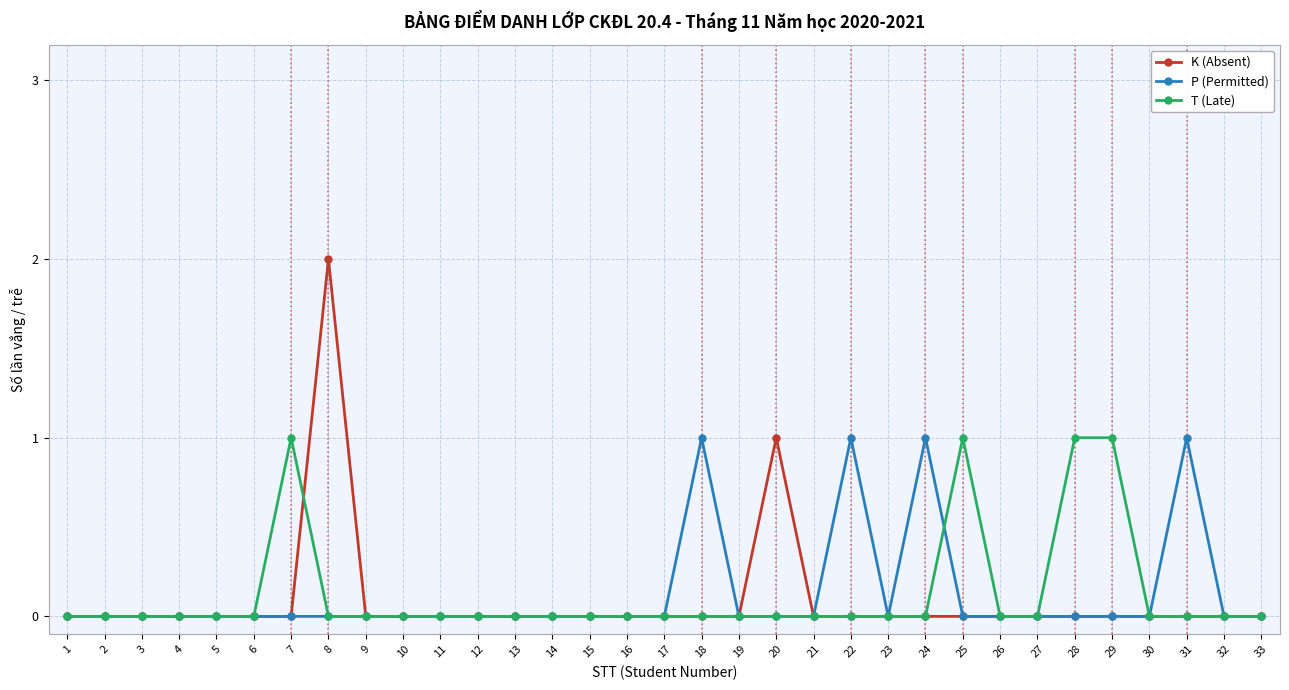

The P (Permitted) series shows 1 at 18. True or false?

True